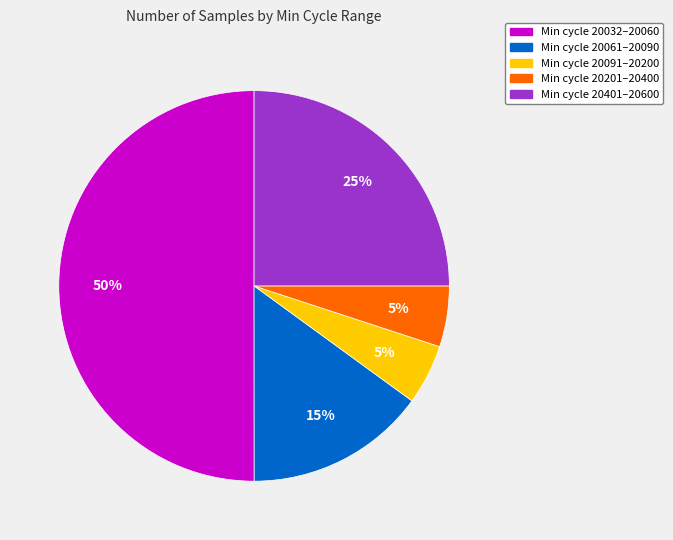

To the nearest percent, what is the difference between the largest and smallest slice percentages?

45%